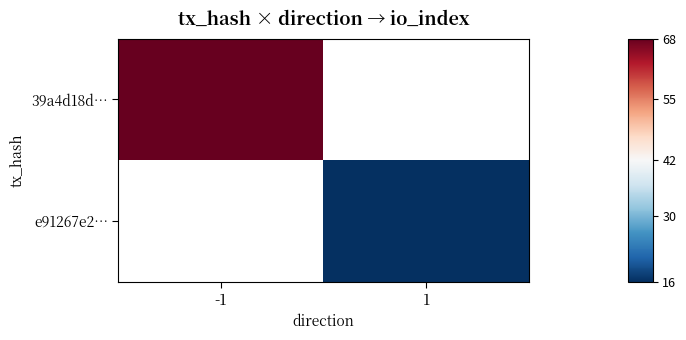

Is it true that 39a4d18d… equals 15.6 at -1?

False